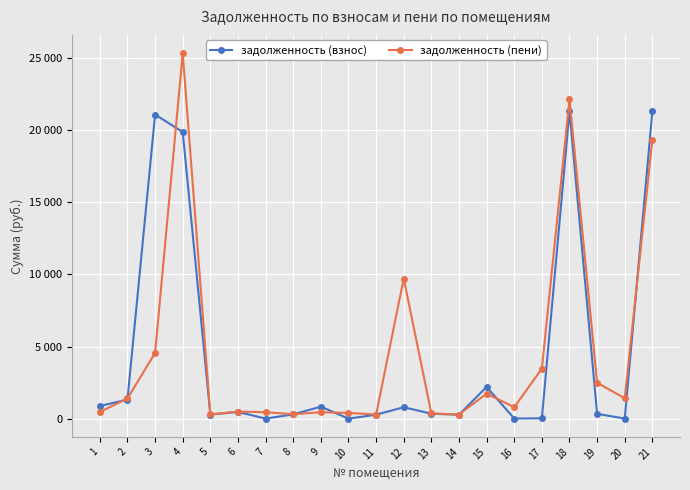

Where is the first local maximum for задолженность (взнос)?

3